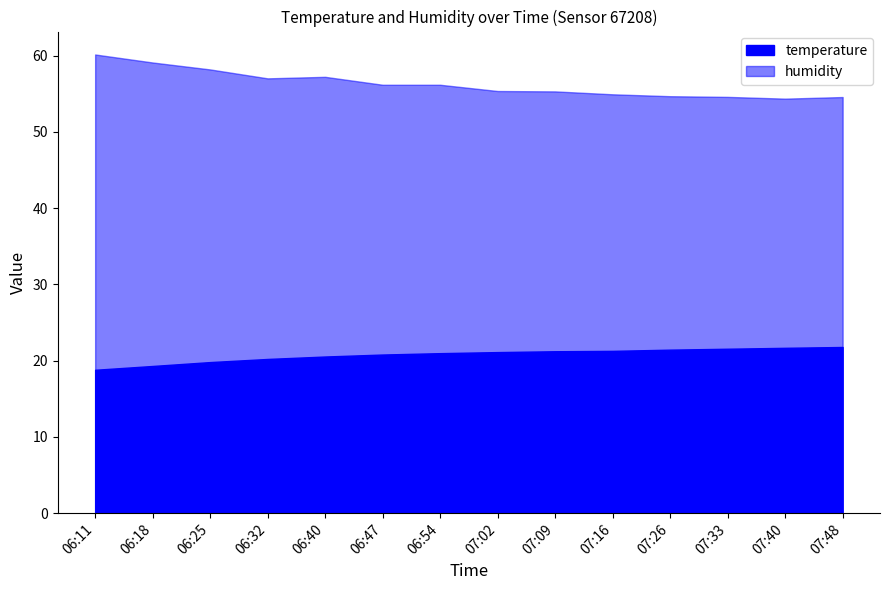

What are all the series names shown in the legend?

temperature, humidity